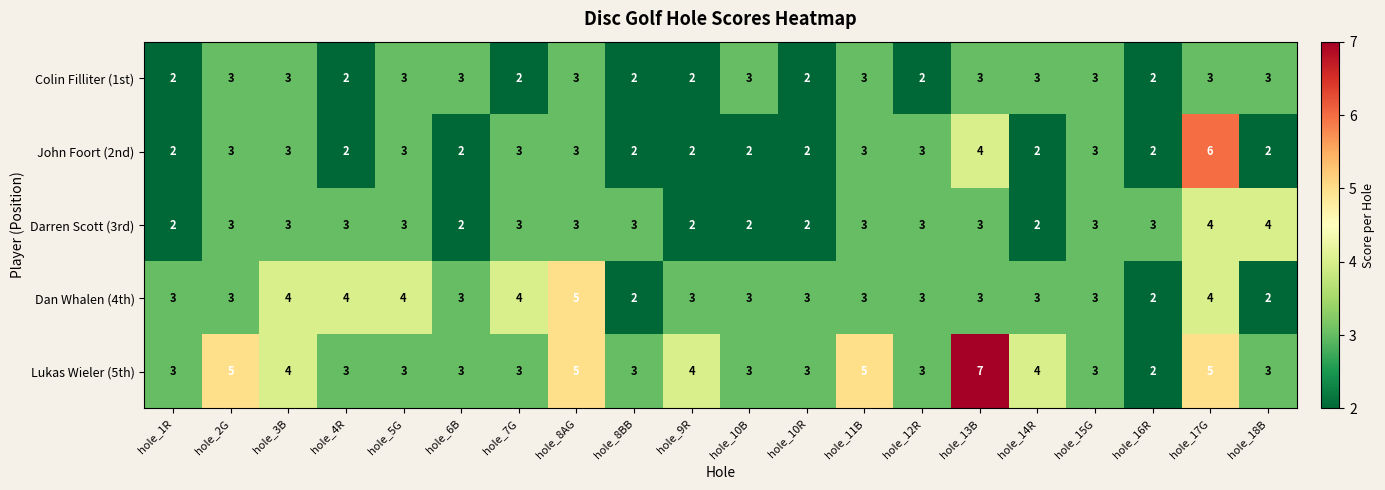

What value does the John Foort (2nd) series have at hole_13B?

4